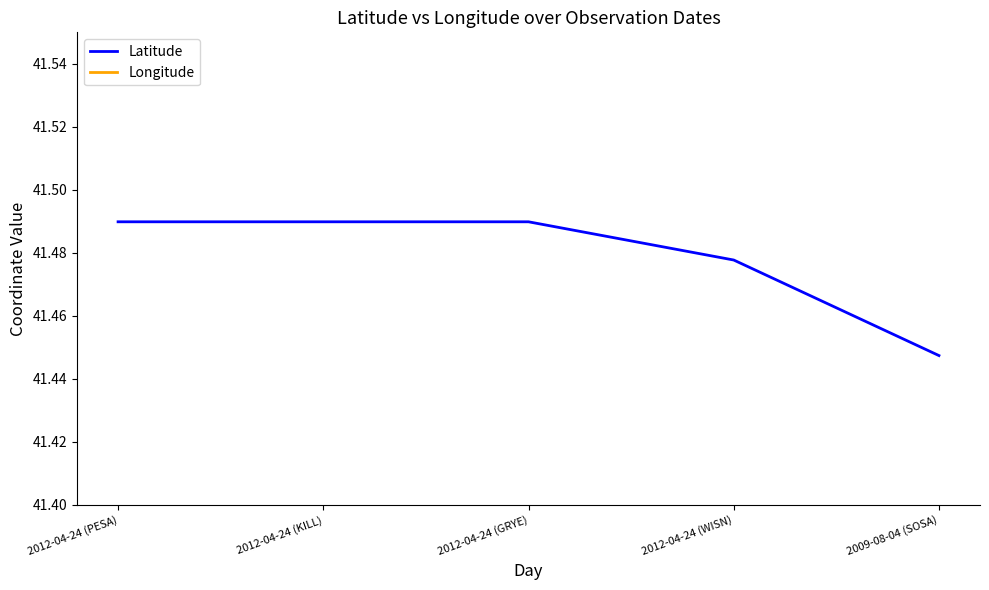

Is the value of Longitude at 2012-04-24 (WISN) greater than the value of Latitude at 2012-04-24 (GRYE)?

No